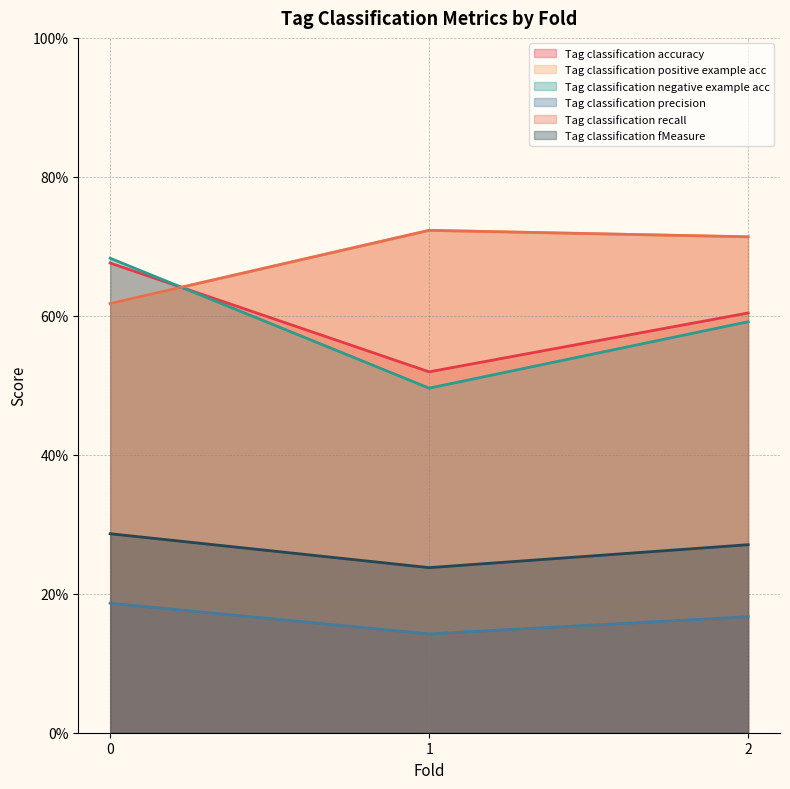

Reading left to right, list all the values displayed in this chart.

Tag classification accuracy: 0=0.7	1=0.5	2=0.6
Tag classification positive example acc: 0=0.6	1=0.7	2=0.7
Tag classification negative example acc: 0=0.7	1=0.5	2=0.6
Tag classification precision: 0=0.2	1=0.1	2=0.2
Tag classification recall: 0=0.6	1=0.7	2=0.7
Tag classification fMeasure: 0=0.3	1=0.2	2=0.3